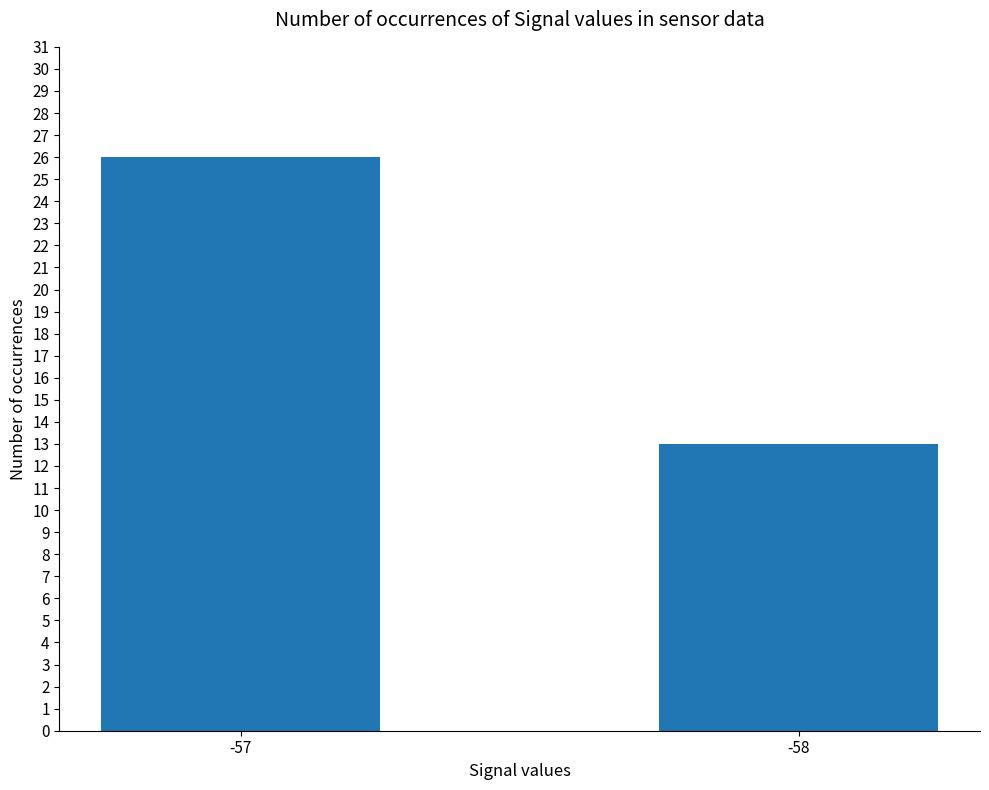

The chart shows a value of 26 at -57. True or false?

True